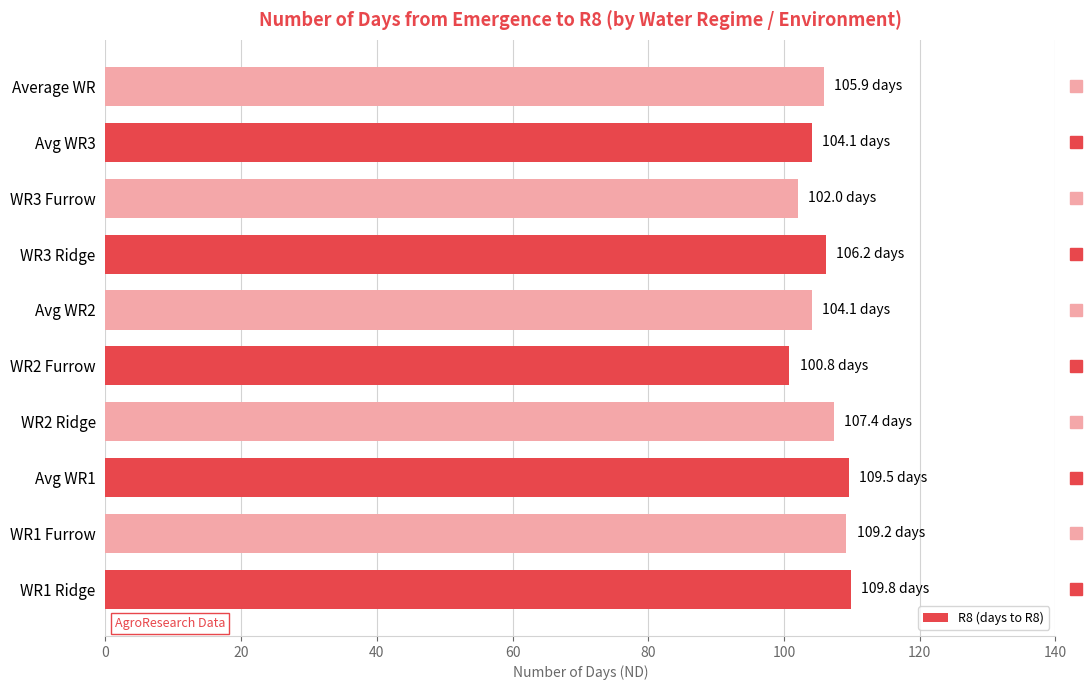

What is the change in value from WR2 Ridge to Avg WR2?

-3.3